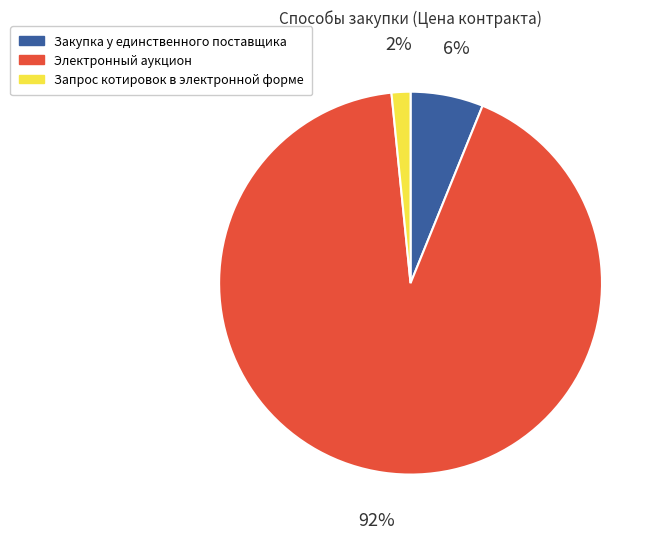

Which has a higher value, Электронный аукцион or Закупка у единственного поставщика?

Электронный аукцион